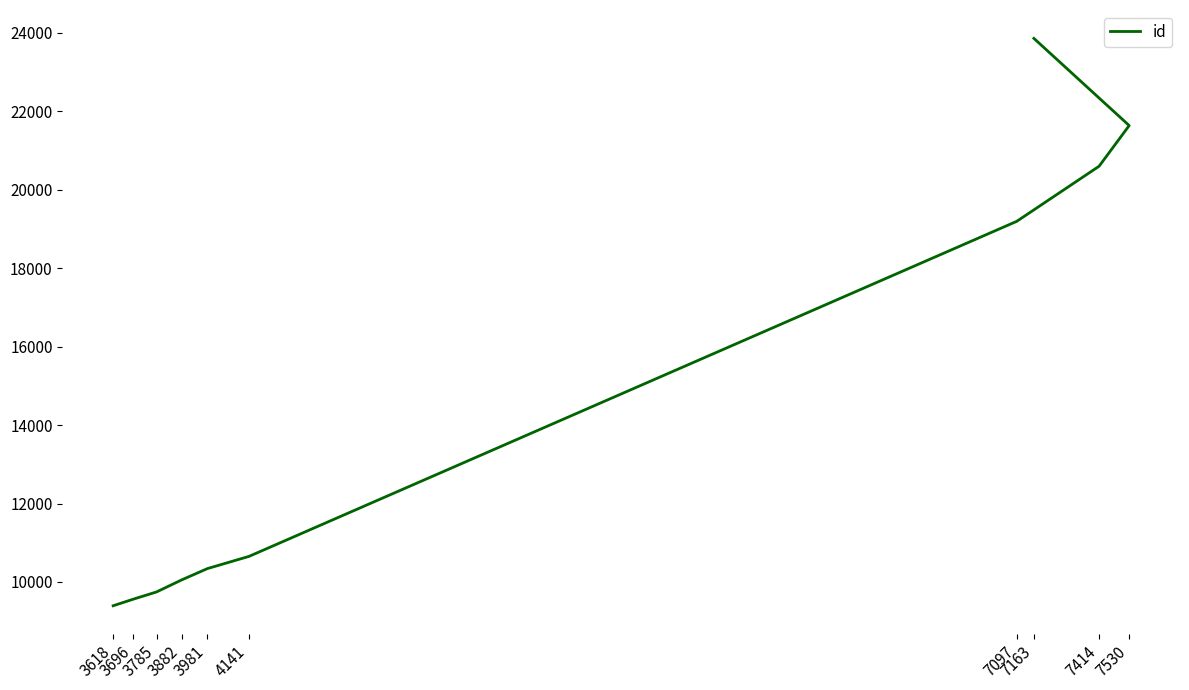

What is the ratio of the value at 4141 to the value at 3785?

1.1